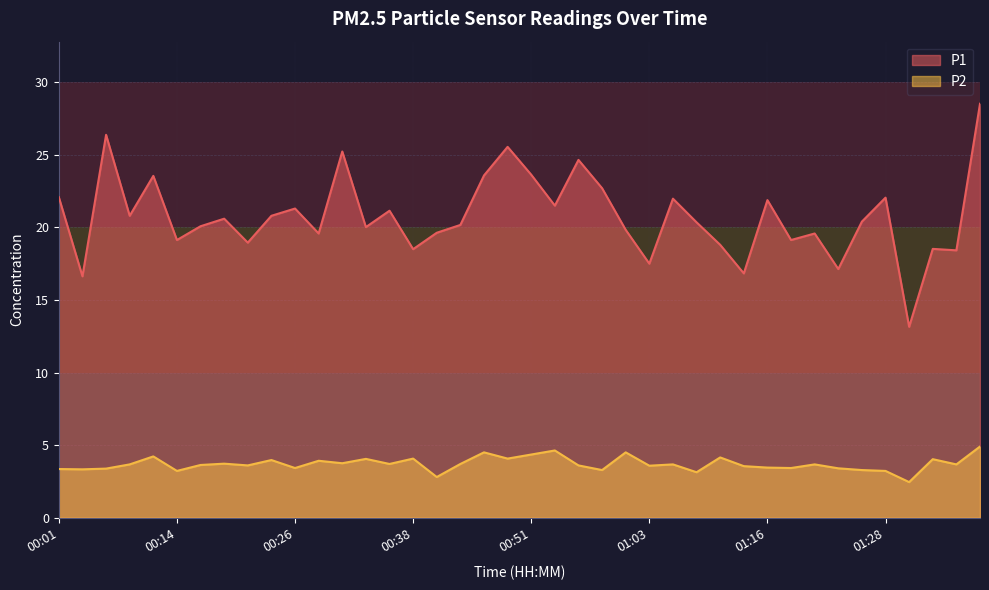

The value of P2 at 01:23 is 5.7. True or false?

False